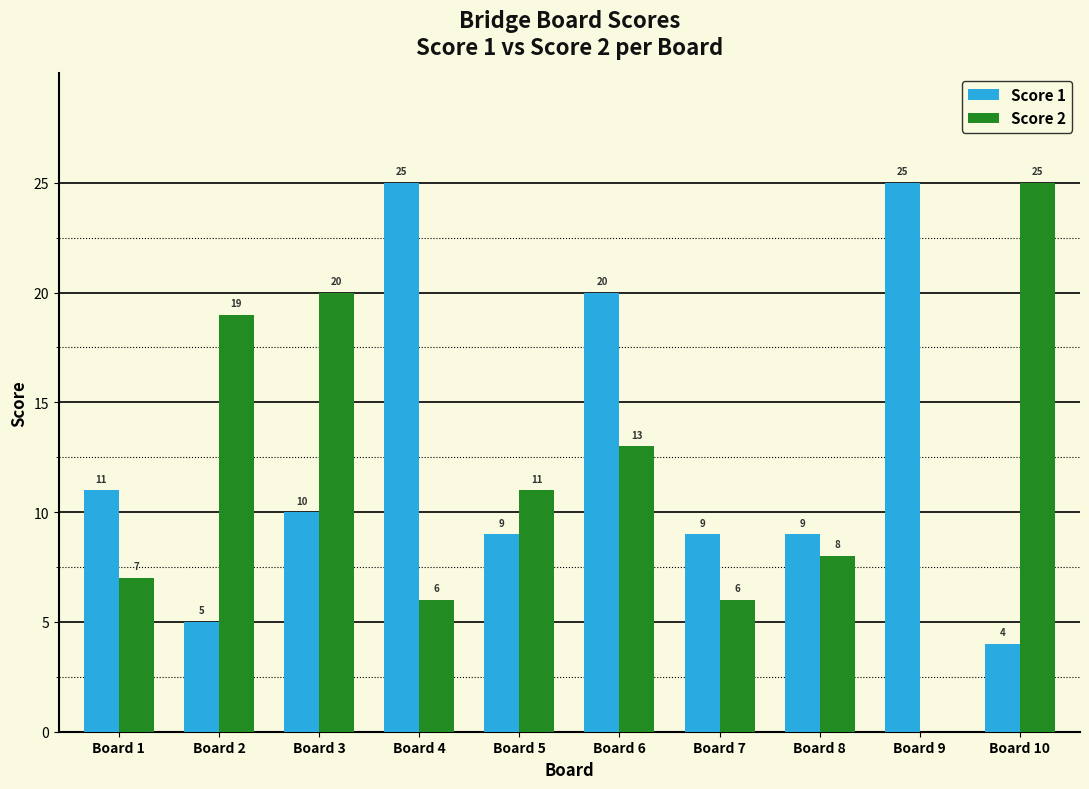

The Score 2 series shows 7 at Board 2. True or false?

False